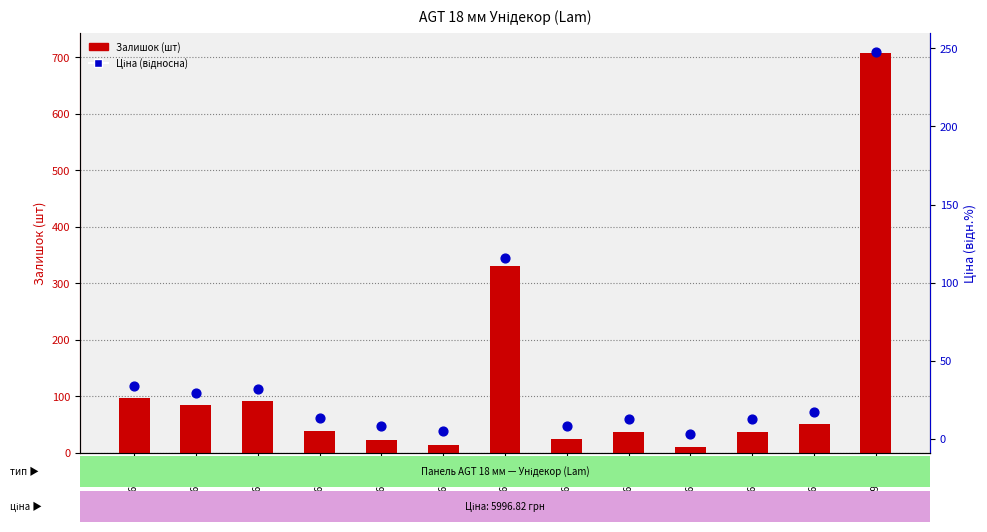

At which category is the sum across all series the highest?

275990524